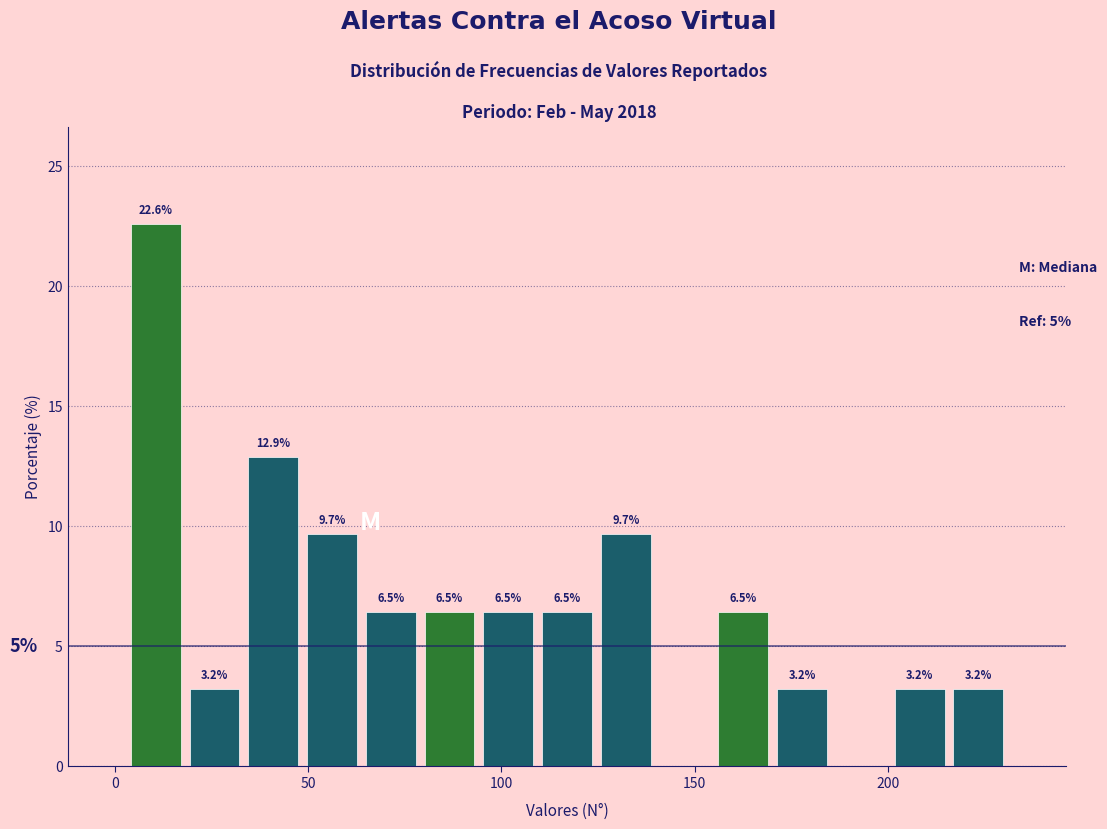

Read against the x-axis, roughly where is the centre of the tallest bar?

10